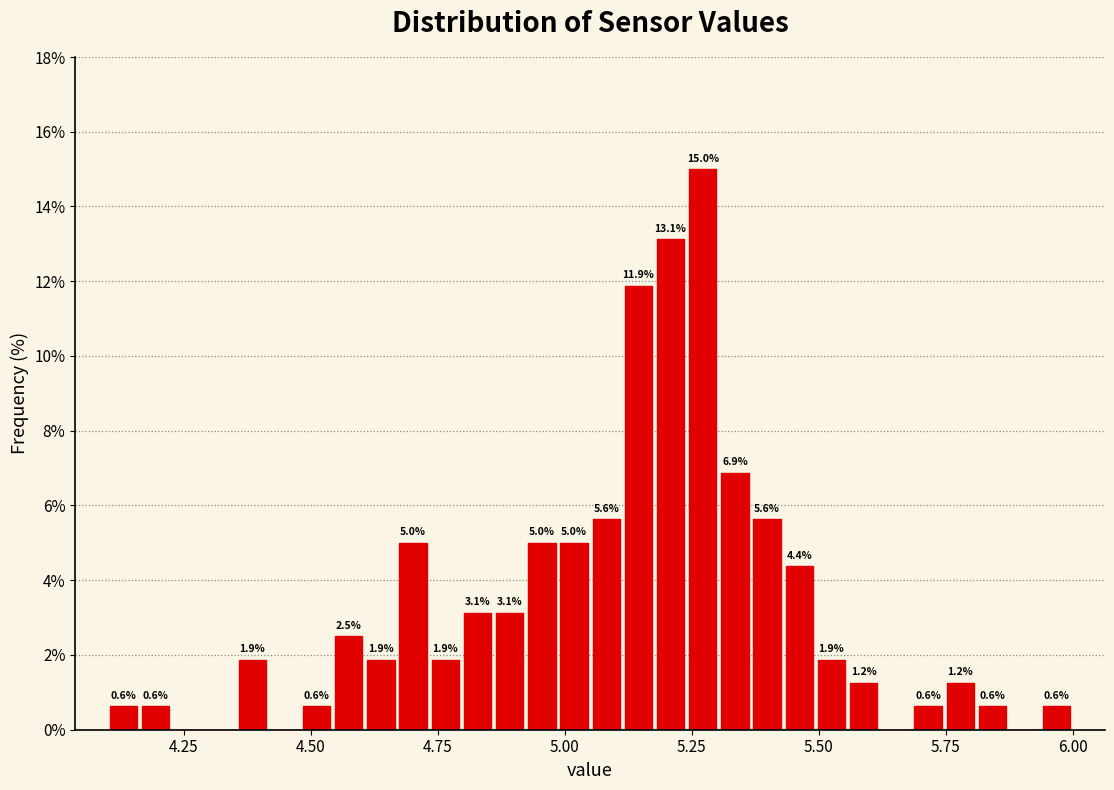

Around what value on the x-axis is the tallest bar? Give the approximate position of its centre, as read against the axis.

5.25